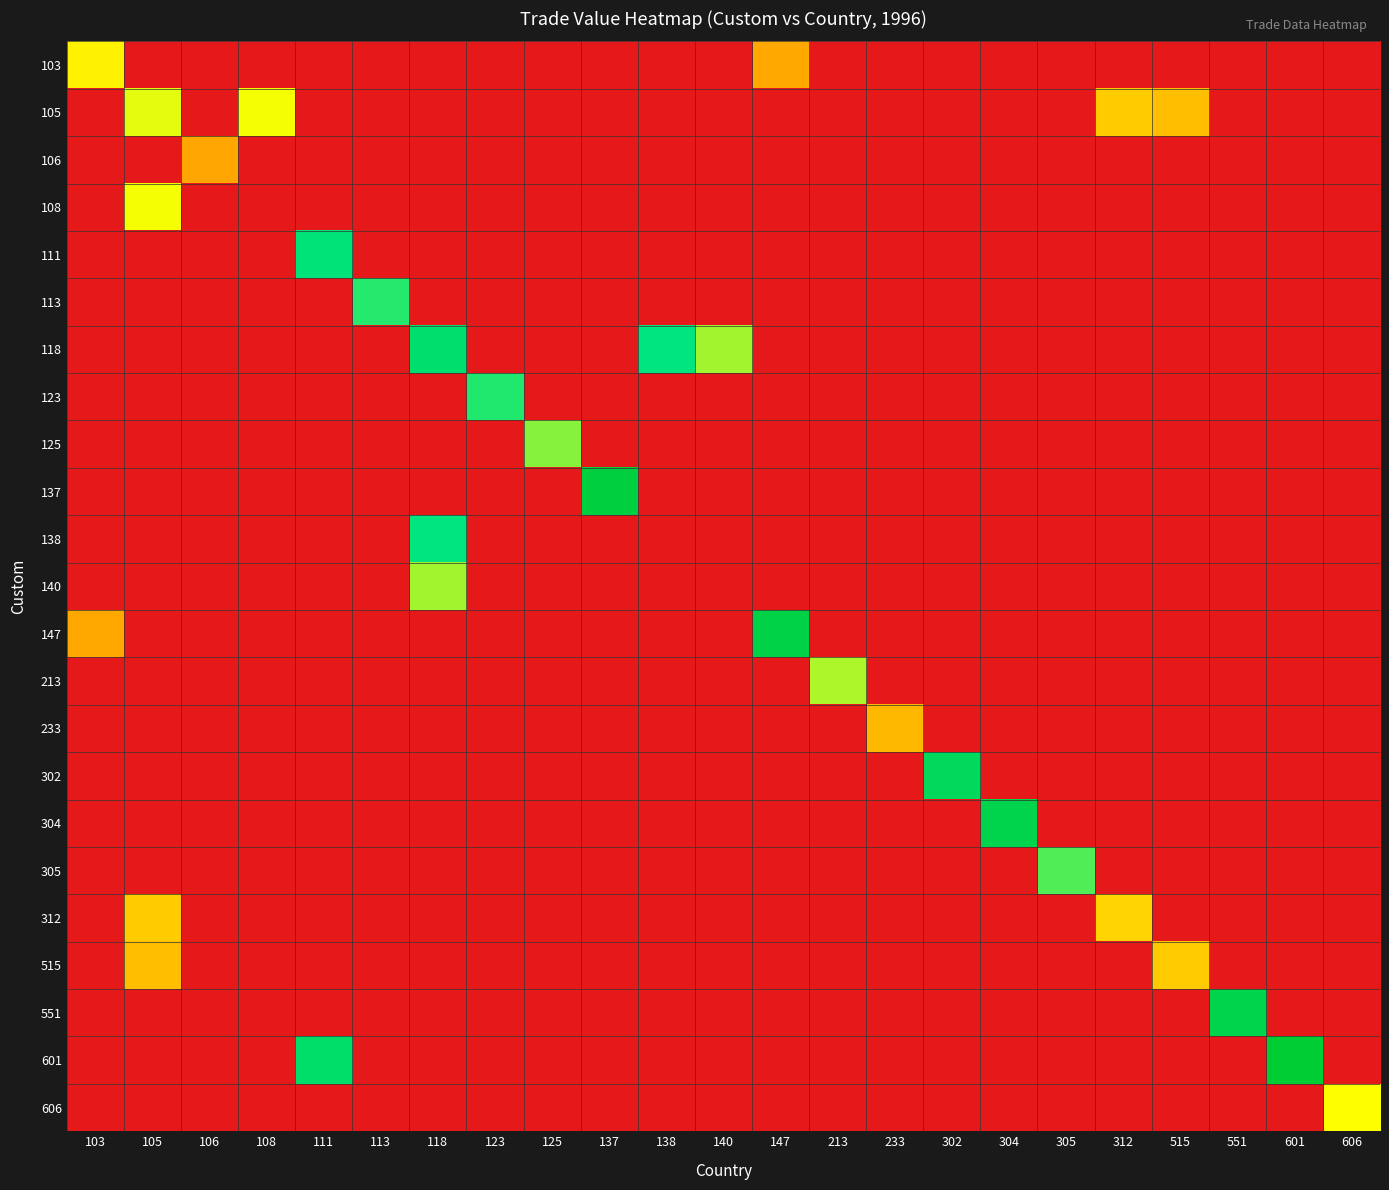

Reading left to right, transcribe all the data shown in this chart.

103: 103=7.8	105=0.0	106=0.0	108=0.0	111=0.0	113=0.0	118=0.0	123=0.0	125=0.0	137=0.0	138=0.0	140=0.0	147=5.4	213=0.0	233=0.0	302=0.0	304=0.0	305=0.0	312=0.0	515=0.0	551=0.0	601=0.0	606=0.0
105: 103=0.0	105=8.6	106=0.0	108=8.3	111=0.0	113=0.0	118=0.0	123=0.0	125=0.0	137=0.0	138=0.0	140=0.0	147=0.0	213=0.0	233=0.0	302=0.0	304=0.0	305=0.0	312=6.6	515=6.1	551=0.0	601=0.0	606=0.0
106: 103=0.0	105=0.0	106=5.4	108=0.0	111=0.0	113=0.0	118=0.0	123=0.0	125=0.0	137=0.0	138=0.0	140=0.0	147=0.0	213=0.0	233=0.0	302=0.0	304=0.0	305=0.0	312=0.0	515=0.0	551=0.0	601=0.0	606=0.0
108: 103=0.0	105=8.3	106=0.0	108=0.0	111=0.0	113=0.0	118=0.0	123=0.0	125=0.0	137=0.0	138=0.0	140=0.0	147=0.0	213=0.0	233=0.0	302=0.0	304=0.0	305=0.0	312=0.0	515=0.0	551=0.0	601=0.0	606=0.0
111: 103=0.0	105=0.0	106=0.0	108=0.0	111=12.7	113=0.0	118=0.0	123=0.0	125=0.0	137=0.0	138=0.0	140=0.0	147=0.0	213=0.0	233=0.0	302=0.0	304=0.0	305=0.0	312=0.0	515=0.0	551=0.0	601=0.0	606=0.0
113: 103=0.0	105=0.0	106=0.0	108=0.0	111=0.0	113=11.7	118=0.0	123=0.0	125=0.0	137=0.0	138=0.0	140=0.0	147=0.0	213=0.0	233=0.0	302=0.0	304=0.0	305=0.0	312=0.0	515=0.0	551=0.0	601=0.0	606=0.0
118: 103=0.0	105=0.0	106=0.0	108=0.0	111=0.0	113=0.0	118=13.2	123=0.0	125=0.0	137=0.0	138=12.3	140=9.7	147=0.0	213=0.0	233=0.0	302=0.0	304=0.0	305=0.0	312=0.0	515=0.0	551=0.0	601=0.0	606=0.0
123: 103=0.0	105=0.0	106=0.0	108=0.0	111=0.0	113=0.0	118=0.0	123=11.8	125=0.0	137=0.0	138=0.0	140=0.0	147=0.0	213=0.0	233=0.0	302=0.0	304=0.0	305=0.0	312=0.0	515=0.0	551=0.0	601=0.0	606=0.0
125: 103=0.0	105=0.0	106=0.0	108=0.0	111=0.0	113=0.0	118=0.0	123=0.0	125=10.1	137=0.0	138=0.0	140=0.0	147=0.0	213=0.0	233=0.0	302=0.0	304=0.0	305=0.0	312=0.0	515=0.0	551=0.0	601=0.0	606=0.0
137: 103=0.0	105=0.0	106=0.0	108=0.0	111=0.0	113=0.0	118=0.0	123=0.0	125=0.0	137=15.7	138=0.0	140=0.0	147=0.0	213=0.0	233=0.0	302=0.0	304=0.0	305=0.0	312=0.0	515=0.0	551=0.0	601=0.0	606=0.0
138: 103=0.0	105=0.0	106=0.0	108=0.0	111=0.0	113=0.0	118=12.3	123=0.0	125=0.0	137=0.0	138=0.0	140=0.0	147=0.0	213=0.0	233=0.0	302=0.0	304=0.0	305=0.0	312=0.0	515=0.0	551=0.0	601=0.0	606=0.0
140: 103=0.0	105=0.0	106=0.0	108=0.0	111=0.0	113=0.0	118=9.7	123=0.0	125=0.0	137=0.0	138=0.0	140=0.0	147=0.0	213=0.0	233=0.0	302=0.0	304=0.0	305=0.0	312=0.0	515=0.0	551=0.0	601=0.0	606=0.0
147: 103=5.4	105=0.0	106=0.0	108=0.0	111=0.0	113=0.0	118=0.0	123=0.0	125=0.0	137=0.0	138=0.0	140=0.0	147=15.3	213=0.0	233=0.0	302=0.0	304=0.0	305=0.0	312=0.0	515=0.0	551=0.0	601=0.0	606=0.0
213: 103=0.0	105=0.0	106=0.0	108=0.0	111=0.0	113=0.0	118=0.0	123=0.0	125=0.0	137=0.0	138=0.0	140=0.0	147=0.0	213=9.5	233=0.0	302=0.0	304=0.0	305=0.0	312=0.0	515=0.0	551=0.0	601=0.0	606=0.0
233: 103=0.0	105=0.0	106=0.0	108=0.0	111=0.0	113=0.0	118=0.0	123=0.0	125=0.0	137=0.0	138=0.0	140=0.0	147=0.0	213=0.0	233=6.0	302=0.0	304=0.0	305=0.0	312=0.0	515=0.0	551=0.0	601=0.0	606=0.0
302: 103=0.0	105=0.0	106=0.0	108=0.0	111=0.0	113=0.0	118=0.0	123=0.0	125=0.0	137=0.0	138=0.0	140=0.0	147=0.0	213=0.0	233=0.0	302=14.2	304=0.0	305=0.0	312=0.0	515=0.0	551=0.0	601=0.0	606=0.0
304: 103=0.0	105=0.0	106=0.0	108=0.0	111=0.0	113=0.0	118=0.0	123=0.0	125=0.0	137=0.0	138=0.0	140=0.0	147=0.0	213=0.0	233=0.0	302=0.0	304=15.0	305=0.0	312=0.0	515=0.0	551=0.0	601=0.0	606=0.0
305: 103=0.0	105=0.0	106=0.0	108=0.0	111=0.0	113=0.0	118=0.0	123=0.0	125=0.0	137=0.0	138=0.0	140=0.0	147=0.0	213=0.0	233=0.0	302=0.0	304=0.0	305=11.0	312=0.0	515=0.0	551=0.0	601=0.0	606=0.0
312: 103=0.0	105=6.6	106=0.0	108=0.0	111=0.0	113=0.0	118=0.0	123=0.0	125=0.0	137=0.0	138=0.0	140=0.0	147=0.0	213=0.0	233=0.0	302=0.0	304=0.0	305=0.0	312=6.8	515=0.0	551=0.0	601=0.0	606=0.0
515: 103=0.0	105=6.1	106=0.0	108=0.0	111=0.0	113=0.0	118=0.0	123=0.0	125=0.0	137=0.0	138=0.0	140=0.0	147=0.0	213=0.0	233=0.0	302=0.0	304=0.0	305=0.0	312=0.0	515=6.5	551=0.0	601=0.0	606=0.0
551: 103=0.0	105=0.0	106=0.0	108=0.0	111=0.0	113=0.0	118=0.0	123=0.0	125=0.0	137=0.0	138=0.0	140=0.0	147=0.0	213=0.0	233=0.0	302=0.0	304=0.0	305=0.0	312=0.0	515=0.0	551=15.0	601=0.0	606=0.0
601: 103=0.0	105=0.0	106=0.0	108=0.0	111=13.4	113=0.0	118=0.0	123=0.0	125=0.0	137=0.0	138=0.0	140=0.0	147=0.0	213=0.0	233=0.0	302=0.0	304=0.0	305=0.0	312=0.0	515=0.0	551=0.0	601=16.4	606=0.0
606: 103=0.0	105=0.0	106=0.0	108=0.0	111=0.0	113=0.0	118=0.0	123=0.0	125=0.0	137=0.0	138=0.0	140=0.0	147=0.0	213=0.0	233=0.0	302=0.0	304=0.0	305=0.0	312=0.0	515=0.0	551=0.0	601=0.0	606=8.2